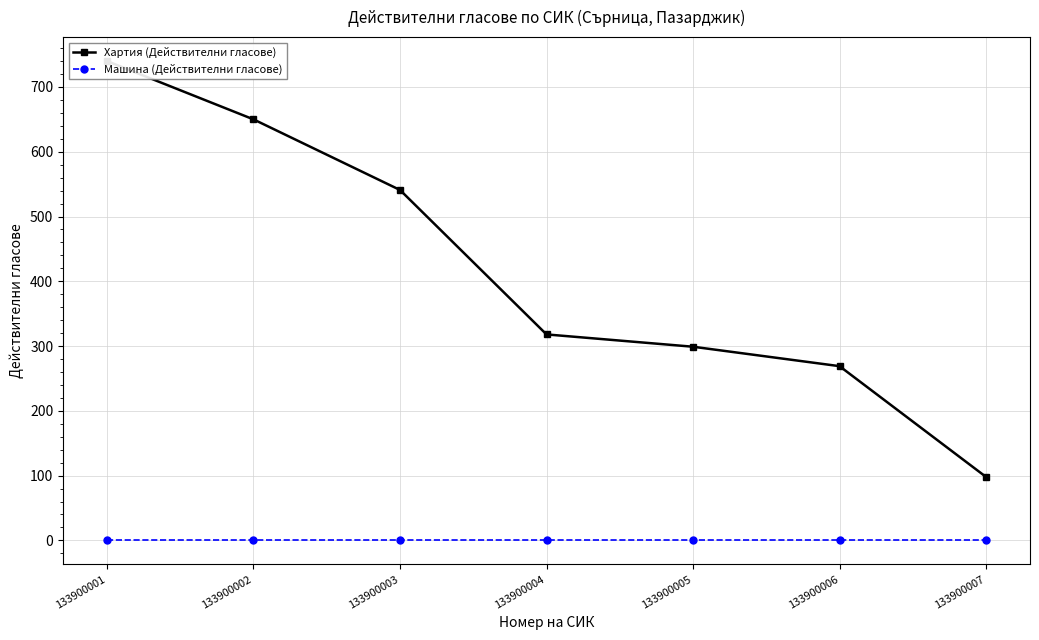

What are all the series names shown in the legend?

Хартия (Действителни гласове), Машина (Действителни гласове)